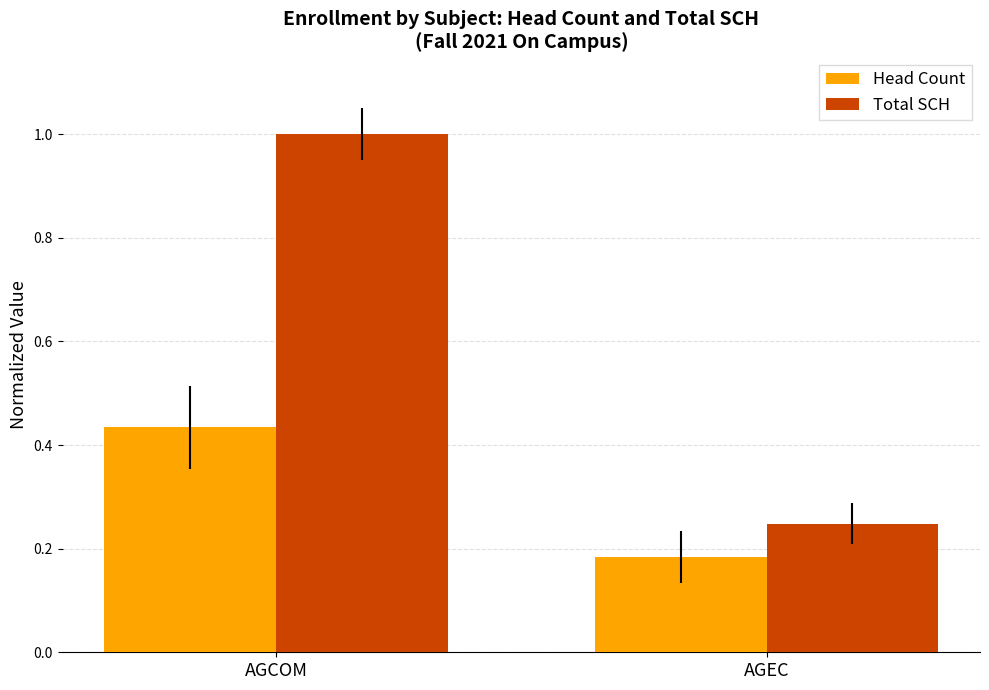

At which category is the sum across all series the highest?

AGCOM